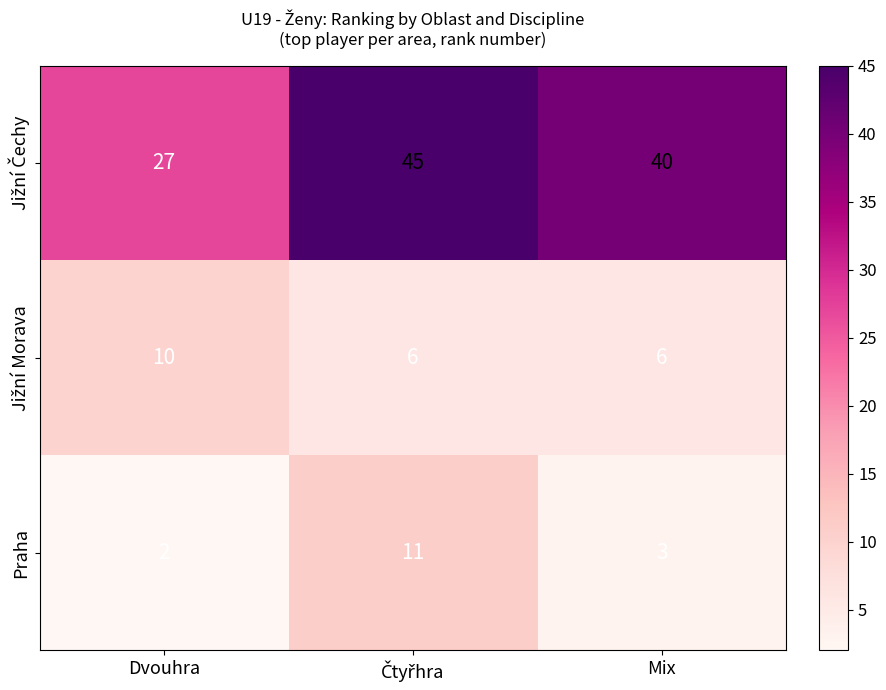

The value of Praha at Mix is 3. True or false?

True